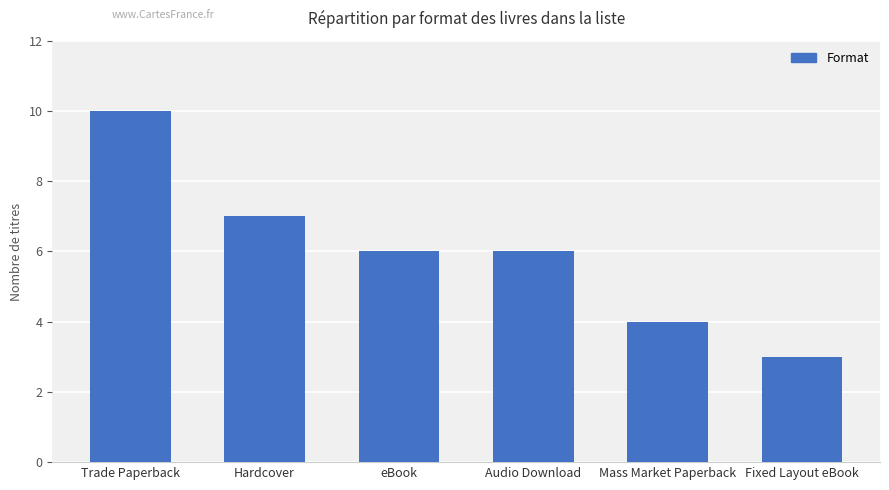

Count the number of data series in this chart.

1